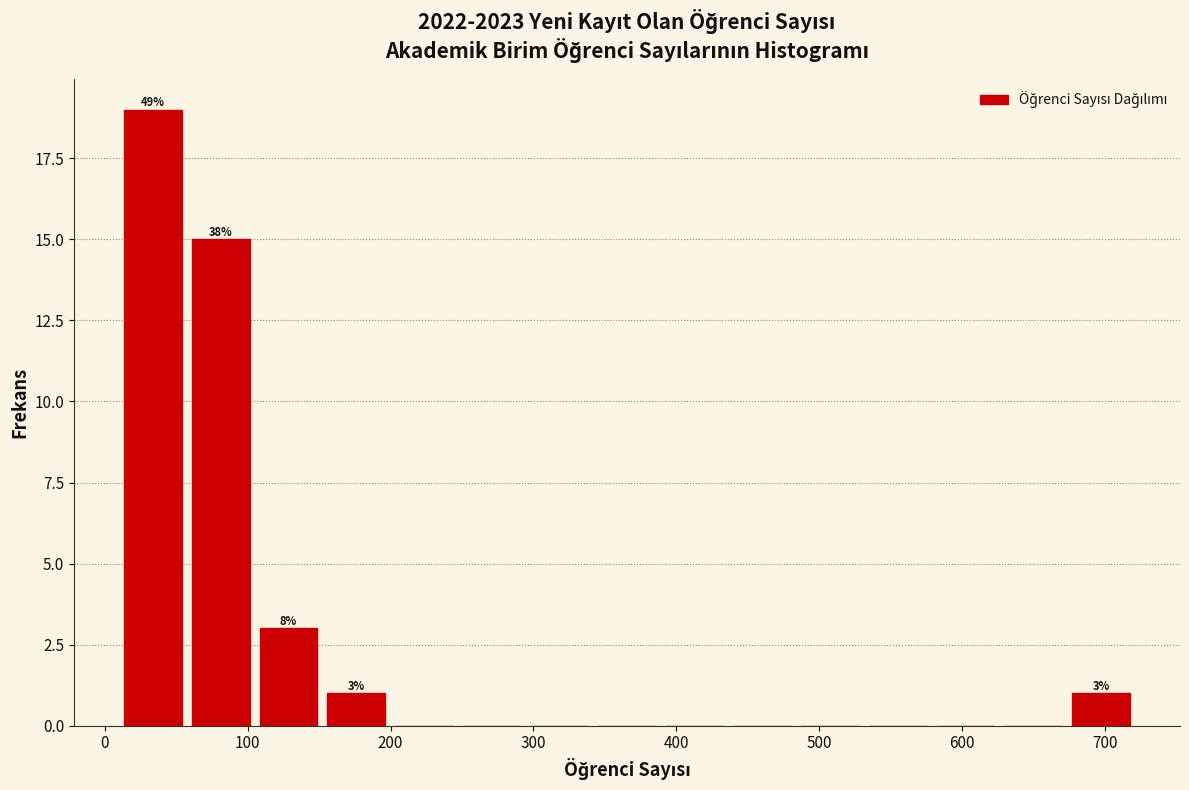

Over which range of the x-axis is the bar tallest?

10 to 60